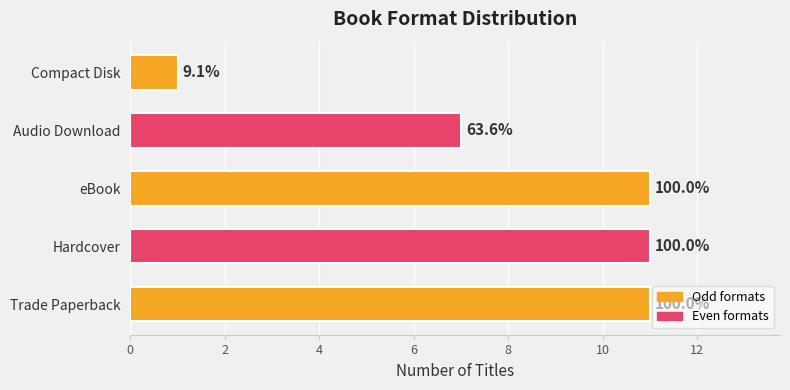

Does the chart contain any negative values?

No